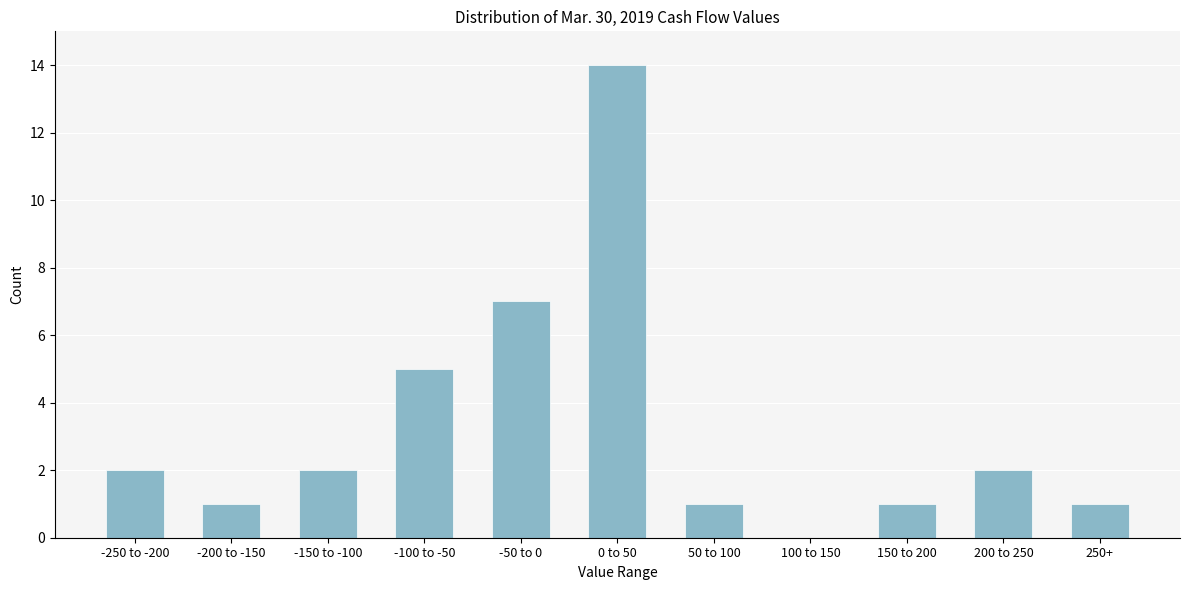

Reading left to right, transcribe all the data shown in this chart.

-250 to -200=2	-200 to -150=1	-150 to -100=2	-100 to -50=5	-50 to 0=7	0 to 50=14	50 to 100=1	100 to 150=0	150 to 200=1	200 to 250=2	250+=1